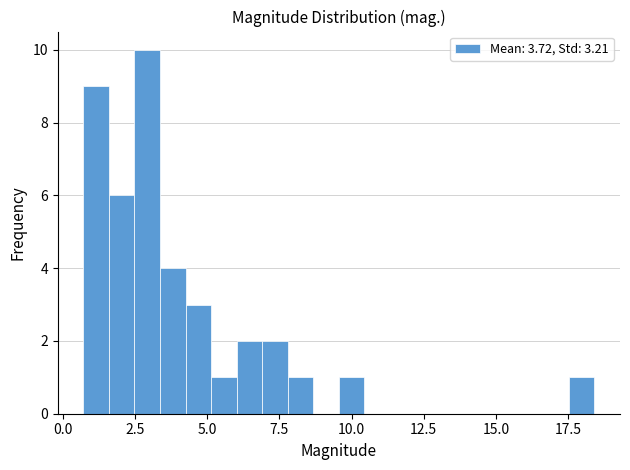

Read against the x-axis, roughly where is the centre of the tallest bar?

3.0